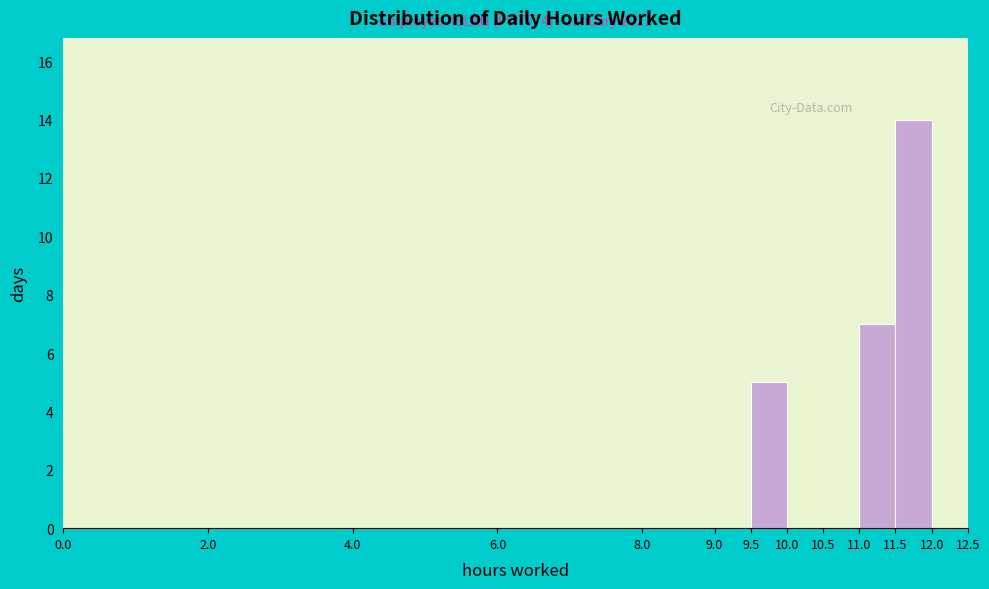

Which range on the x-axis has the tallest bar?

11.5 to 12.0